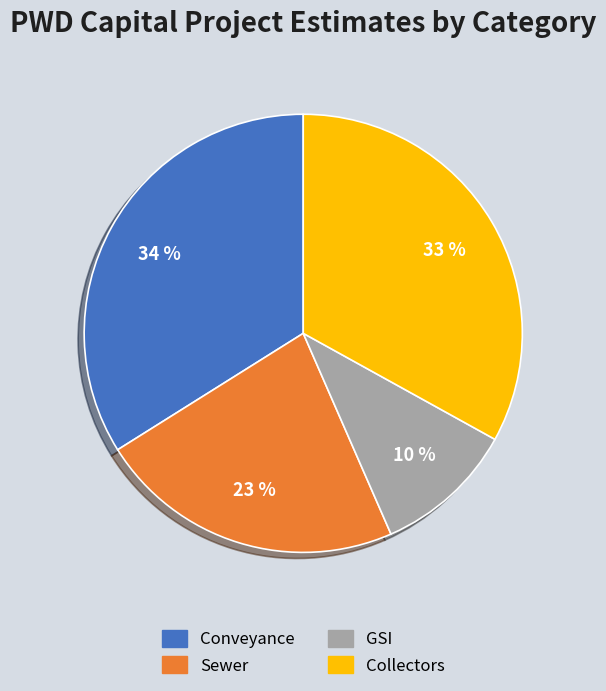

Does GSI account for over 50% of the chart?

No